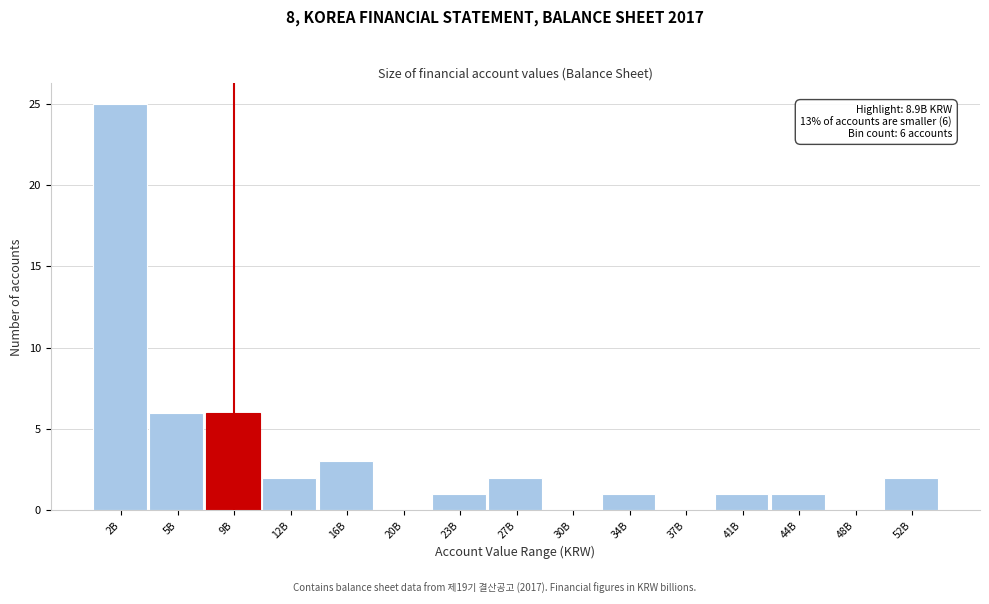

Reading left to right, what are all the values shown in this chart?

2B=25	5B=6	9B=6	12B=2	16B=3	20B=0	23B=1	27B=2	30B=0	34B=1	37B=0	41B=1	44B=1	48B=0	52B=2